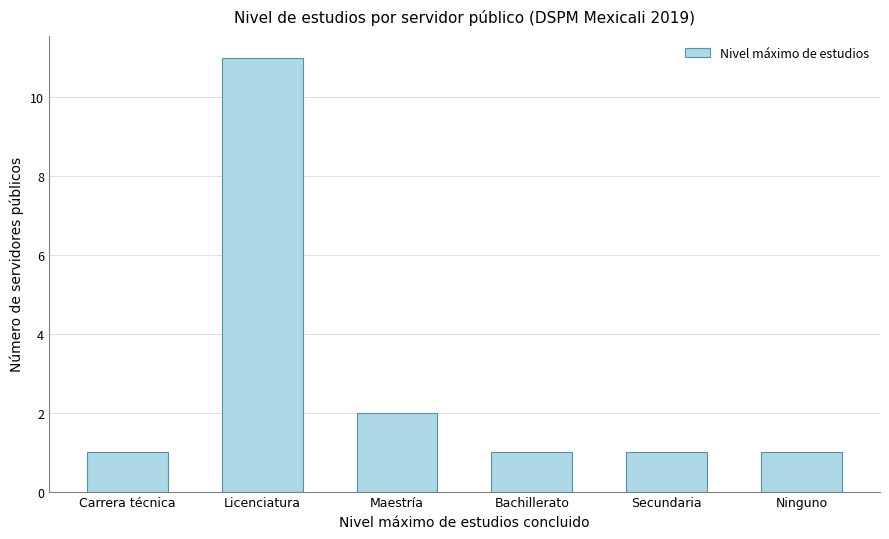

How many bars are there in total?

6